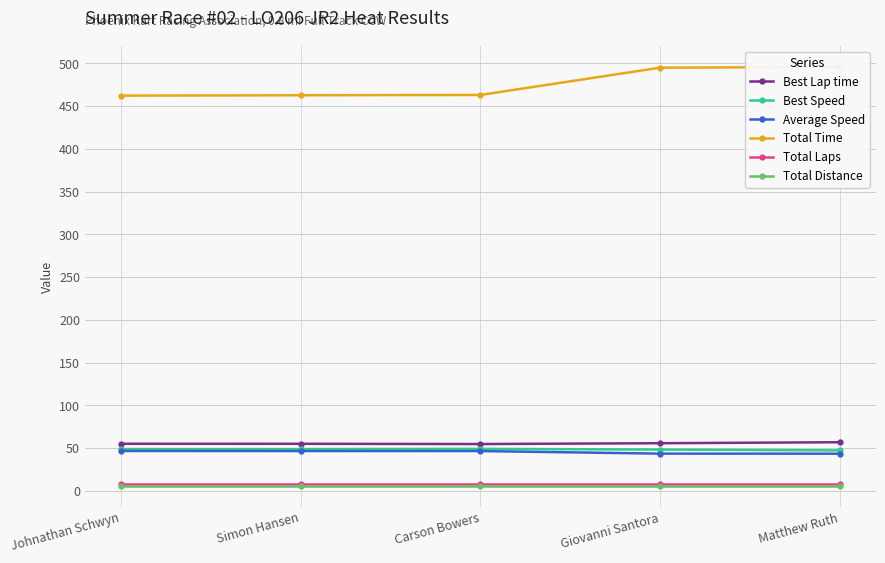

What is the sum of the Best Lap time values at Giovanni Santora and Simon Hansen?

111.0